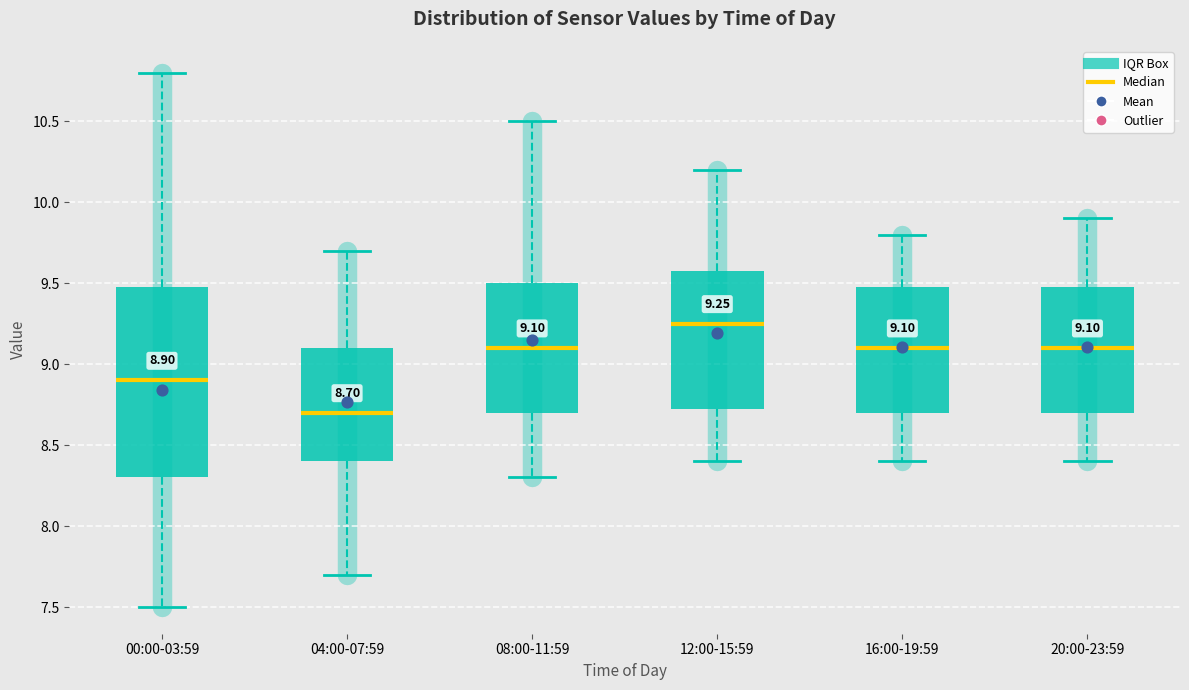

Comparing the boxes themselves (not the whiskers), which one is the tallest?

00:00-03:59